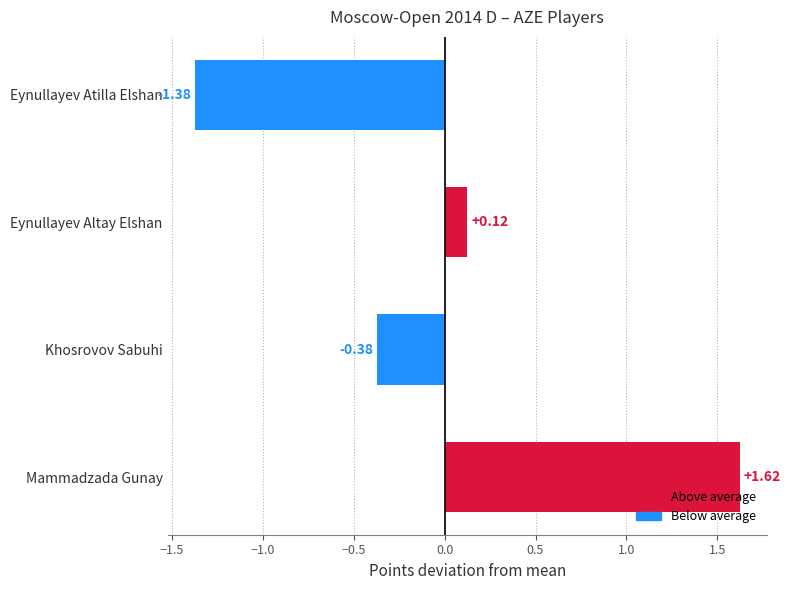

Rank the categories by value from highest to lowest.

Mammadzada Gunay, Eynullayev Altay Elshan, Khosrovov Sabuhi, Eynullayev Atilla Elshan